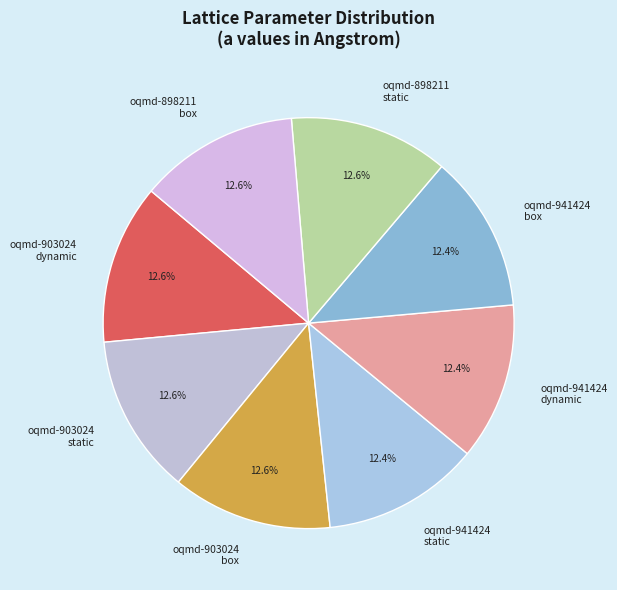

Approximately how many times larger is the value at oqmd-903024 box compared to oqmd-941424 box?

1.0